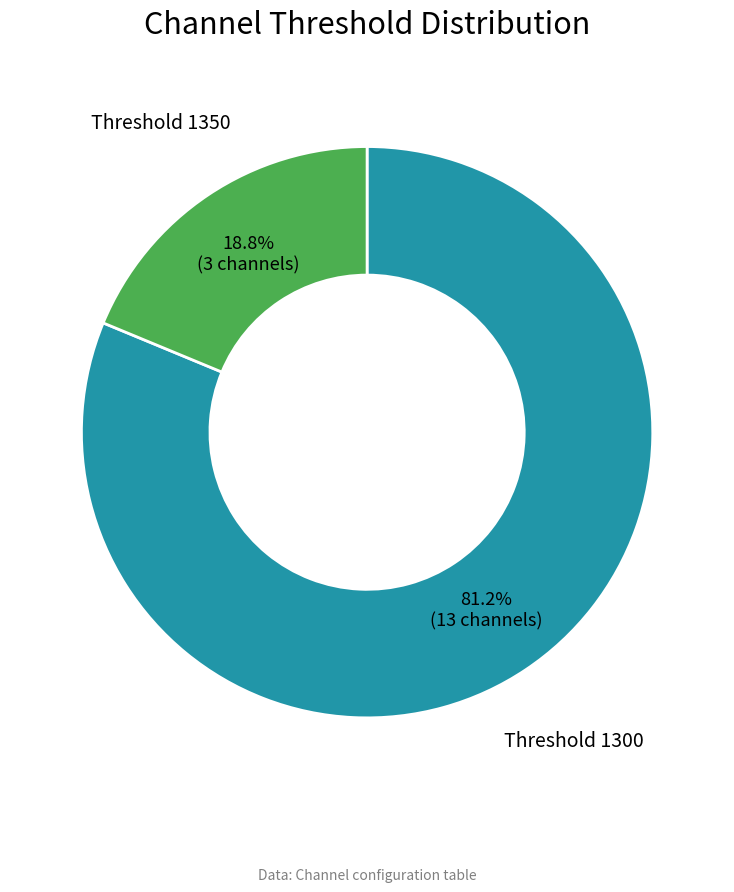

Is there any slice that represents more than half of the pie?

Yes